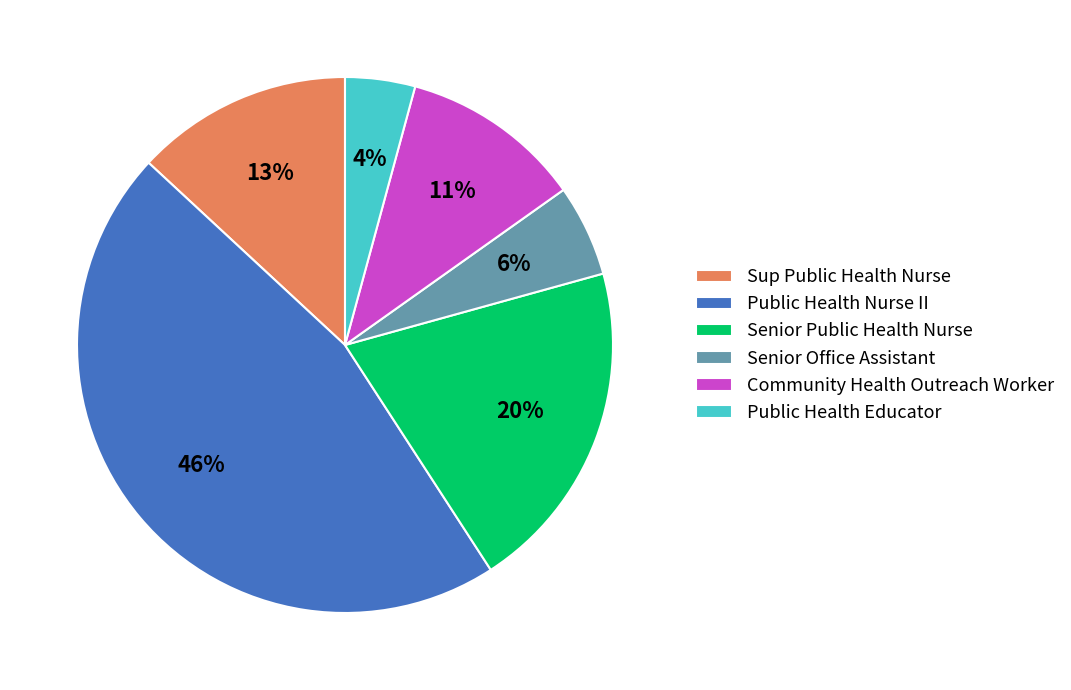

What is the largest slice in the pie chart?

Public Health Nurse II